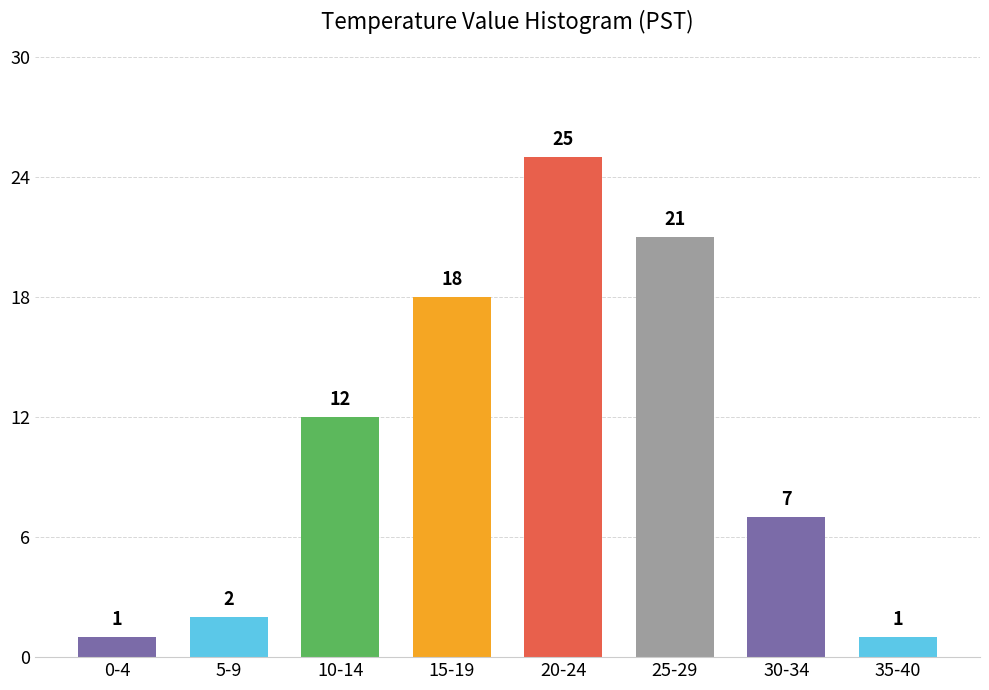

Reading right to left, extract all data points from this chart.

1	7	21	25	18	12	2	1